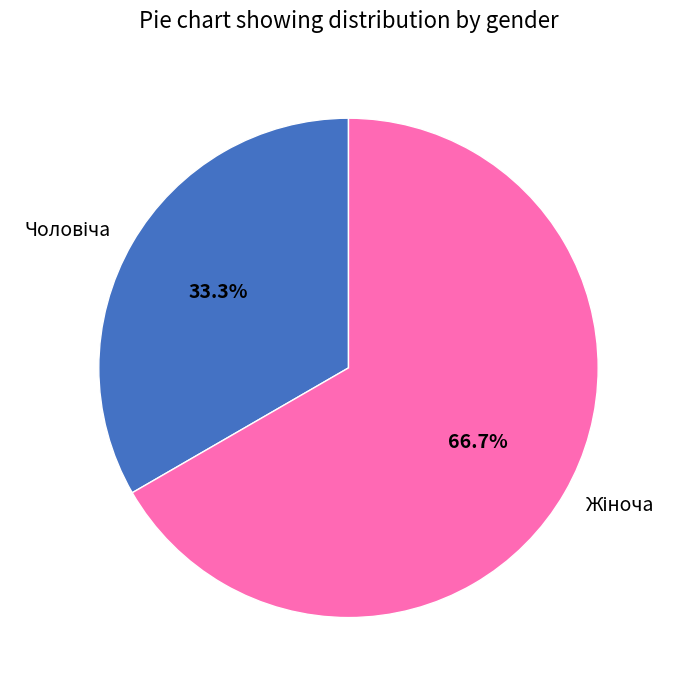

Count the number of slices in the pie.

2